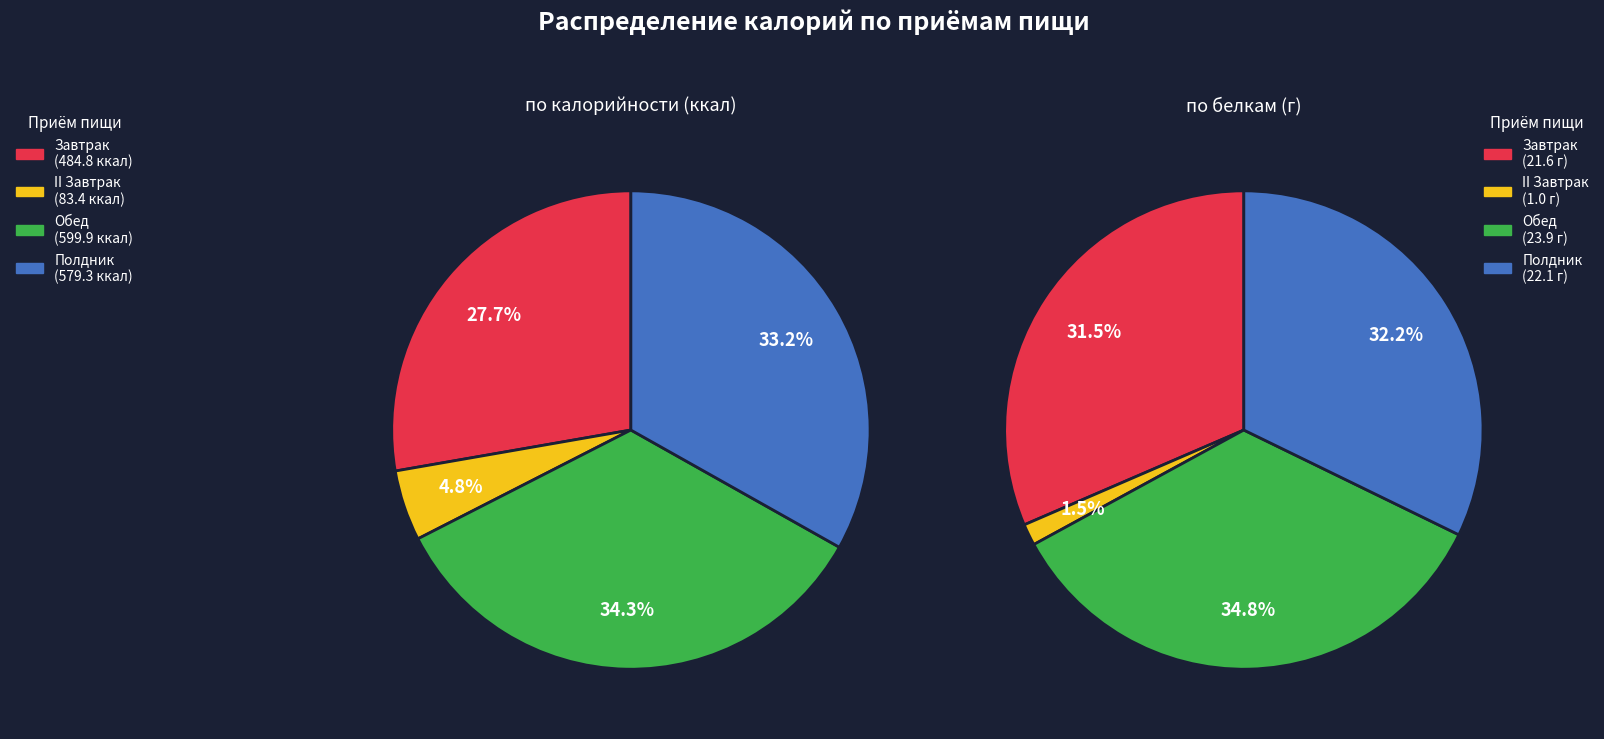

Is it true that II Завтрак is 1% of the pie?

False